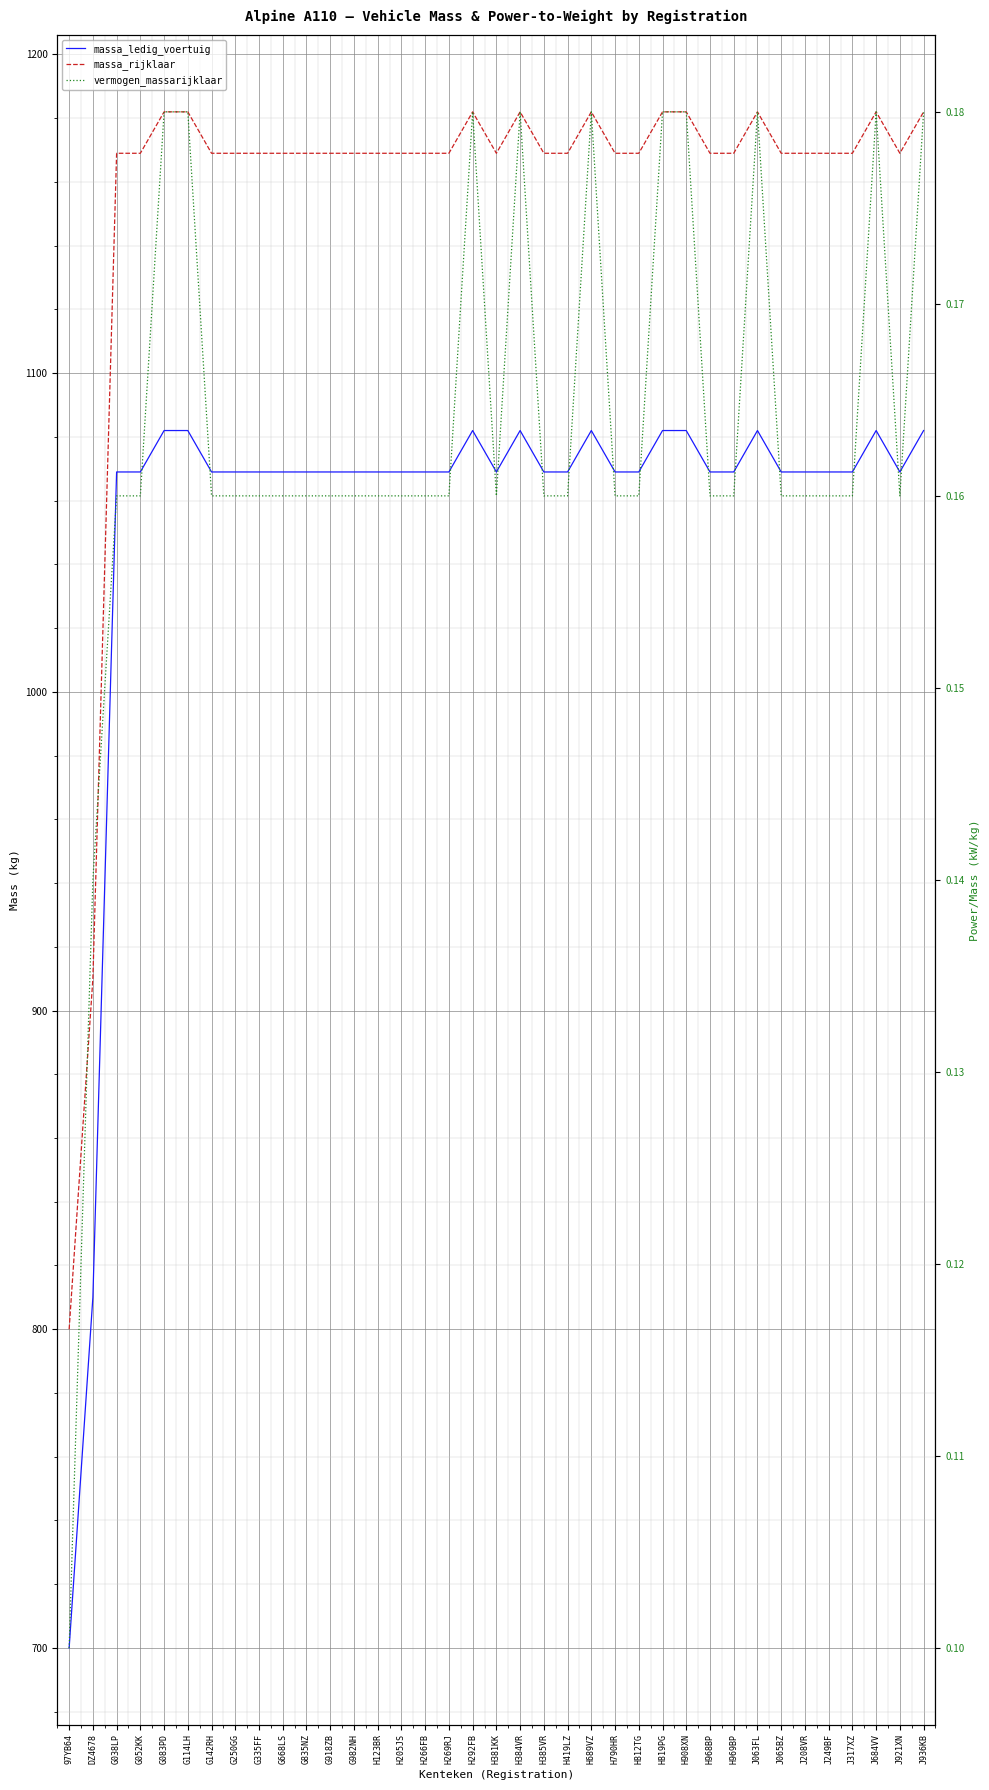

The massa_rijklaar series shows 1182.0 at H292FB. True or false?

True